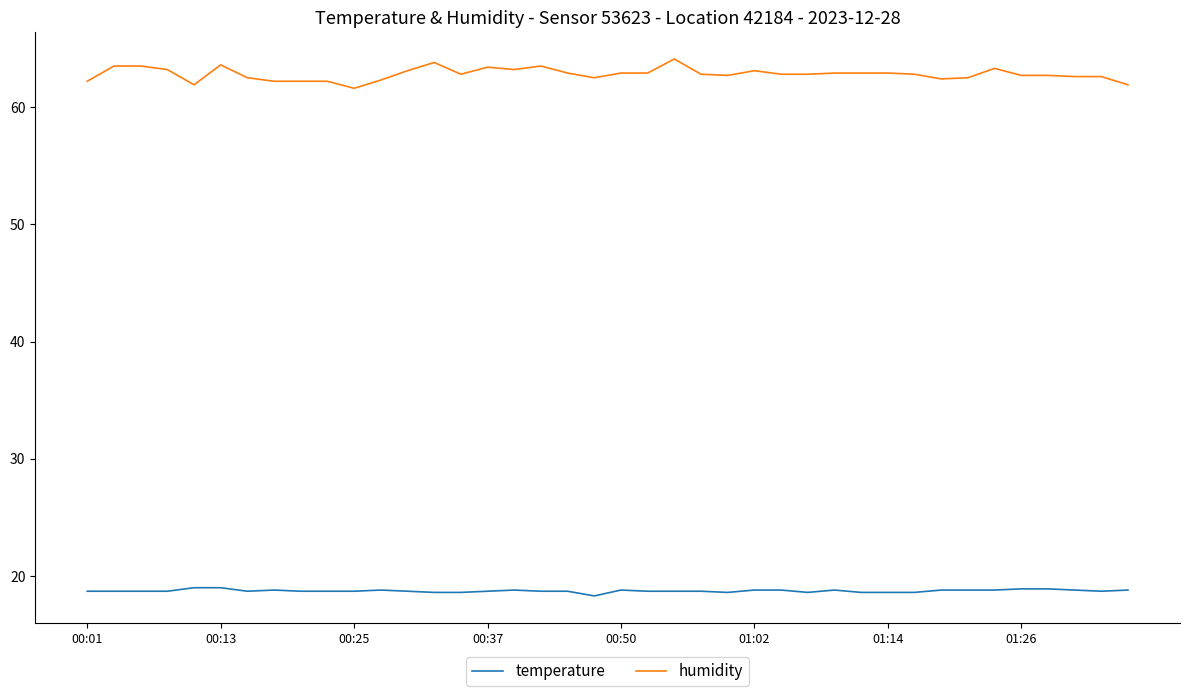

True or false: temperature and humidity cross at least once.

False